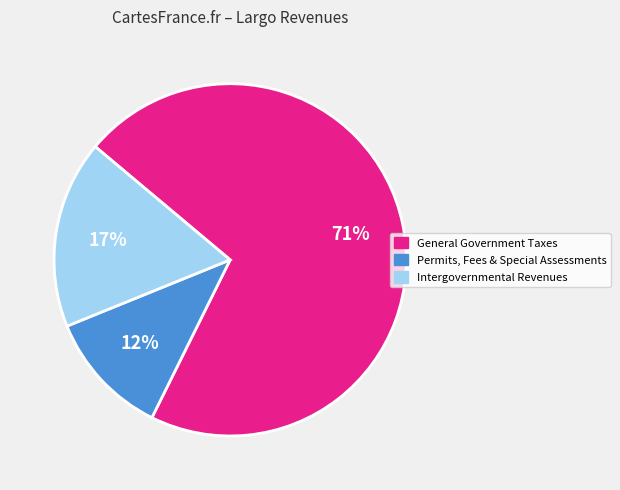

To the nearest percent, what is the average slice percentage?

33%